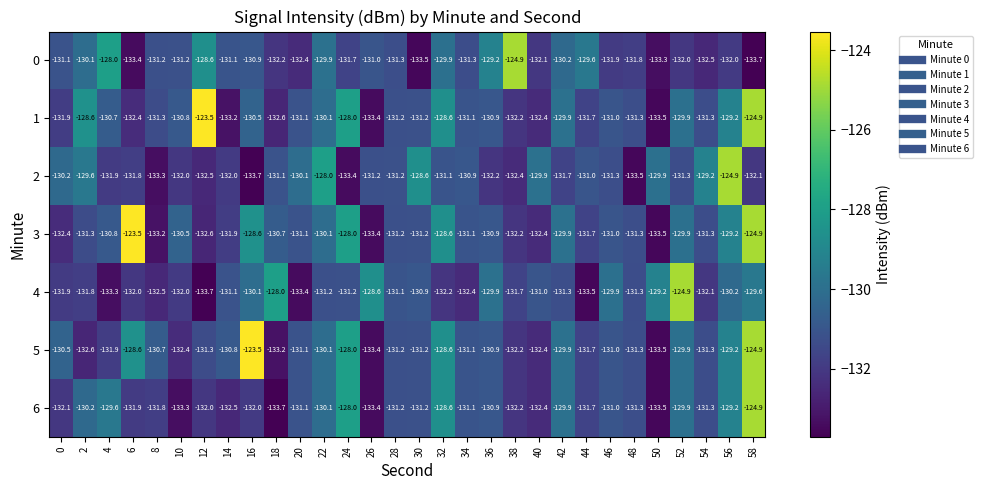

What is the smallest value displayed?

-133.7